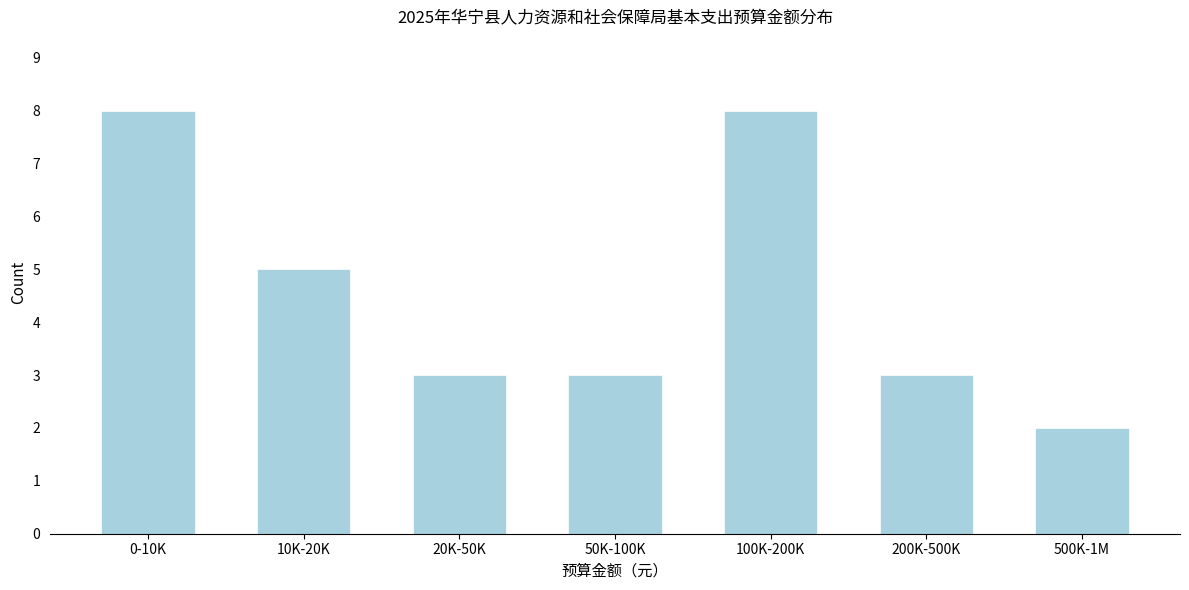

Reading left to right, list all the values displayed in this chart.

8	5	3	3	8	3	2